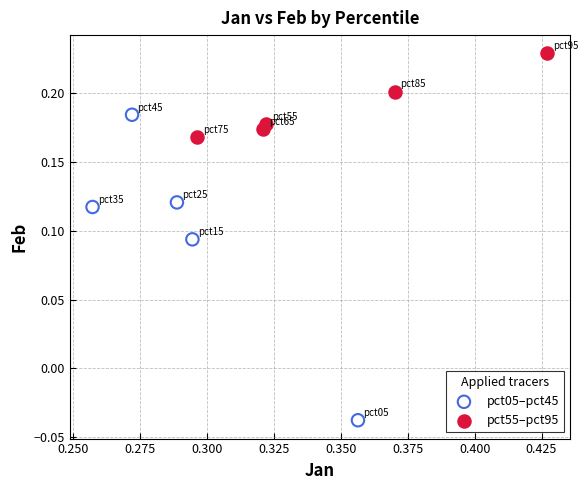

Which series reaches the minimum Y coordinate?

pct05–pct45